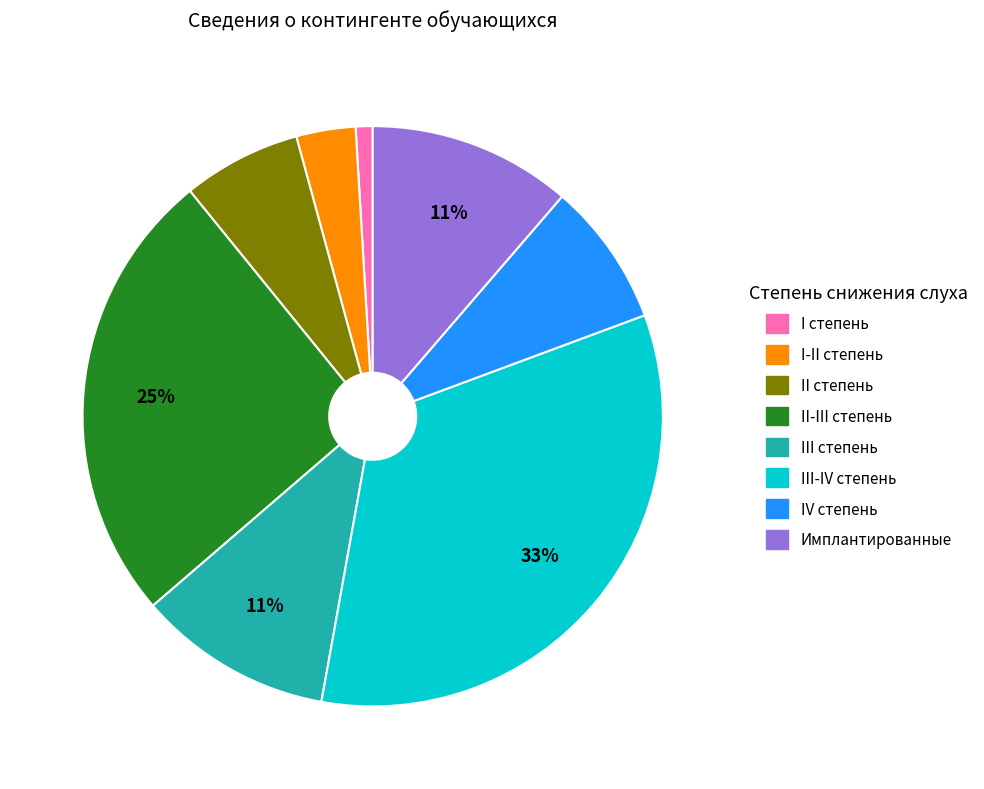

Does II-III степень represent more than half of the total?

No